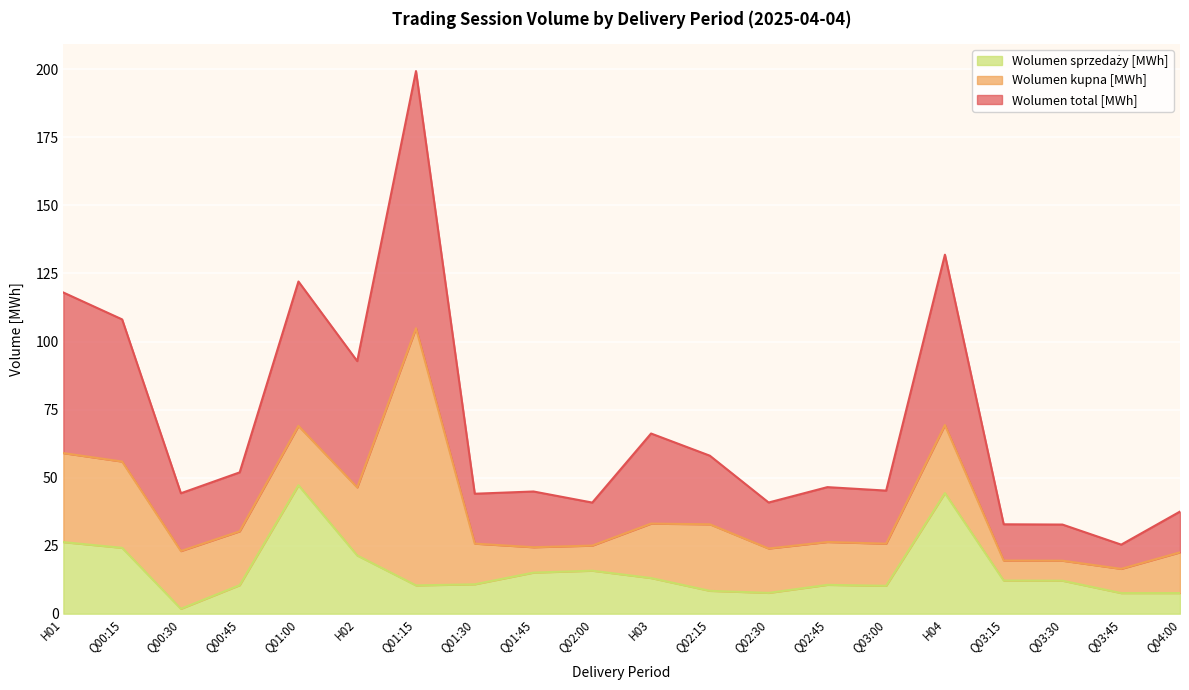

What is the value of the Wolumen sprzedaży [MWh] point at the 13th from the left?

7.7